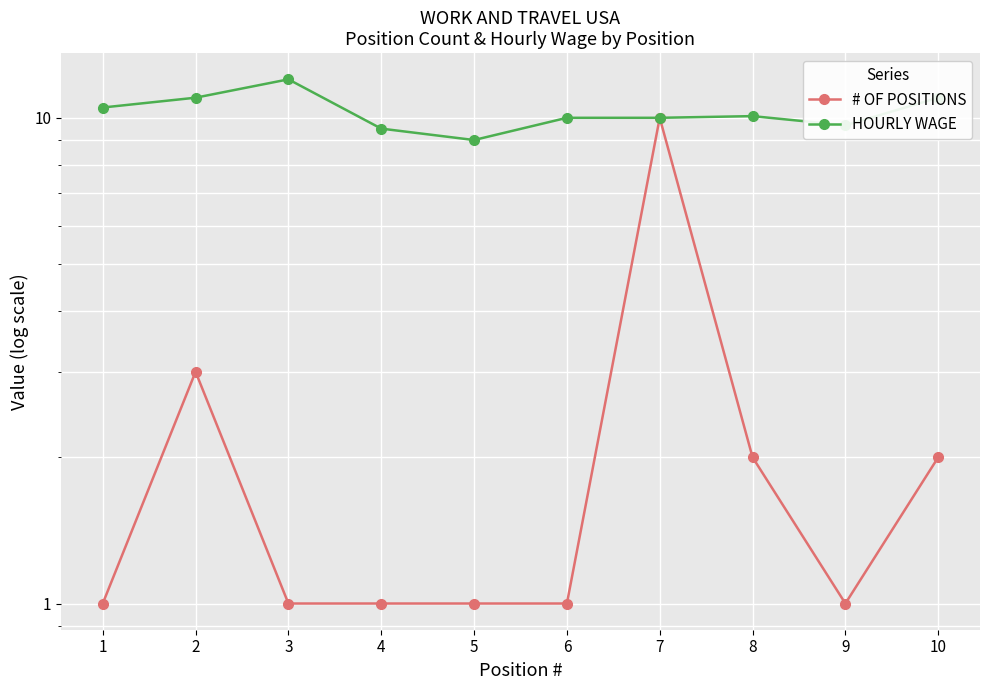

At which category is the sum across all series the highest?

7